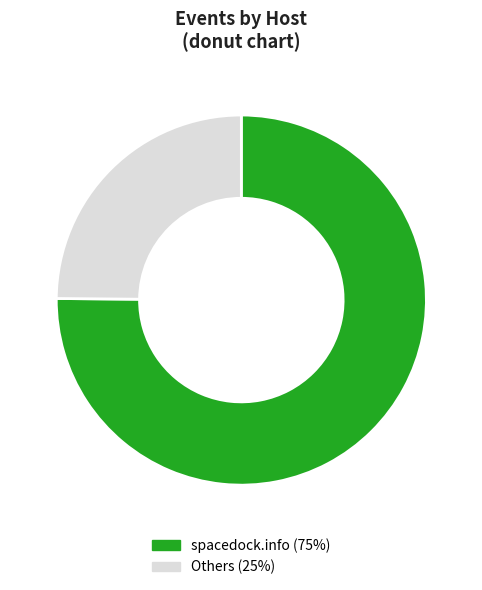

Does any single category account for the majority?

Yes